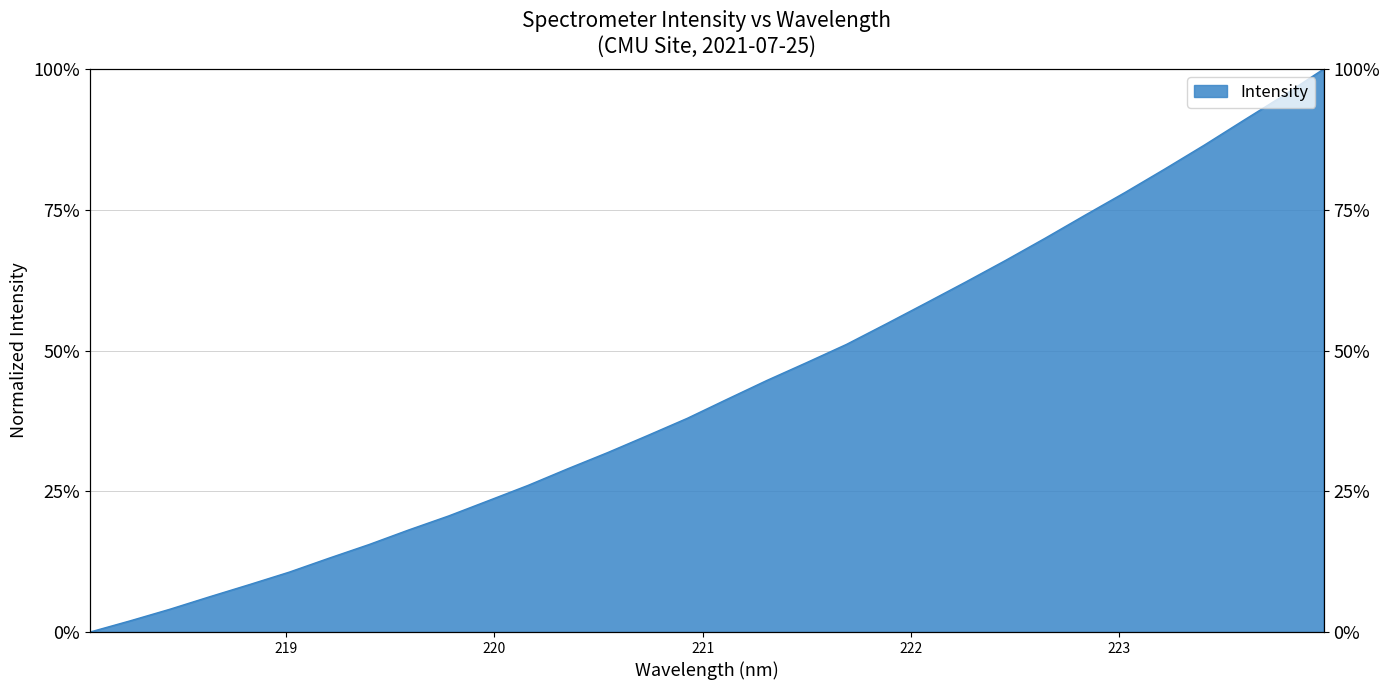

Where is the data nearest to the value 50?

221.6902